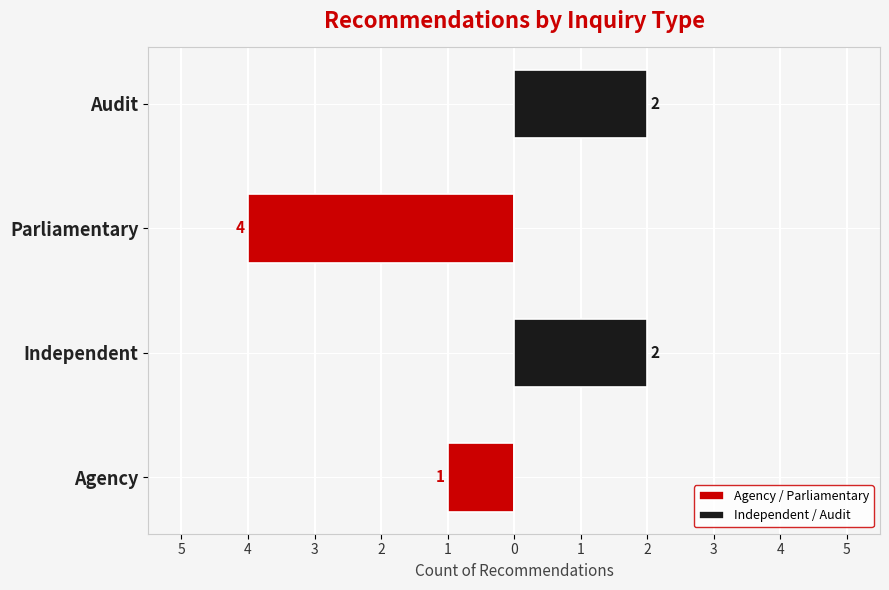

What are all the series names shown in the legend?

Agency / Parliamentary, Independent / Audit